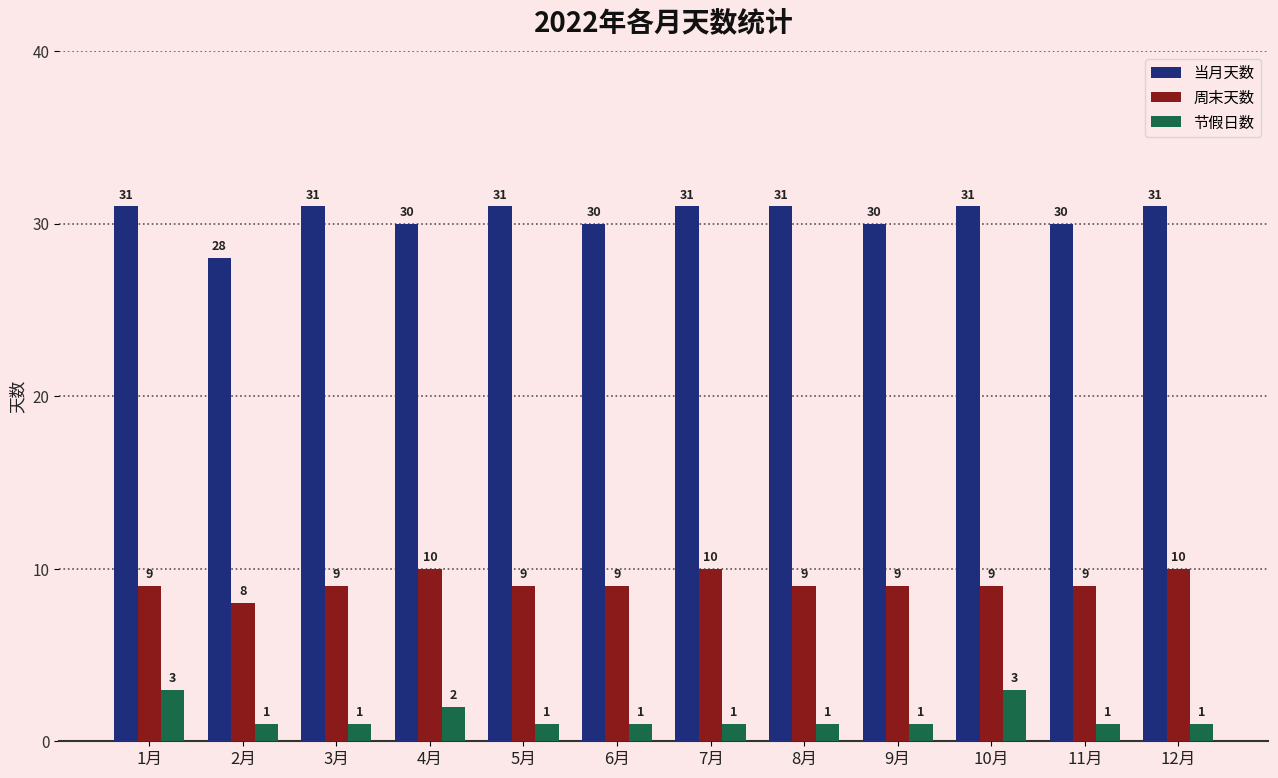

Count the number of categories in the chart.

12